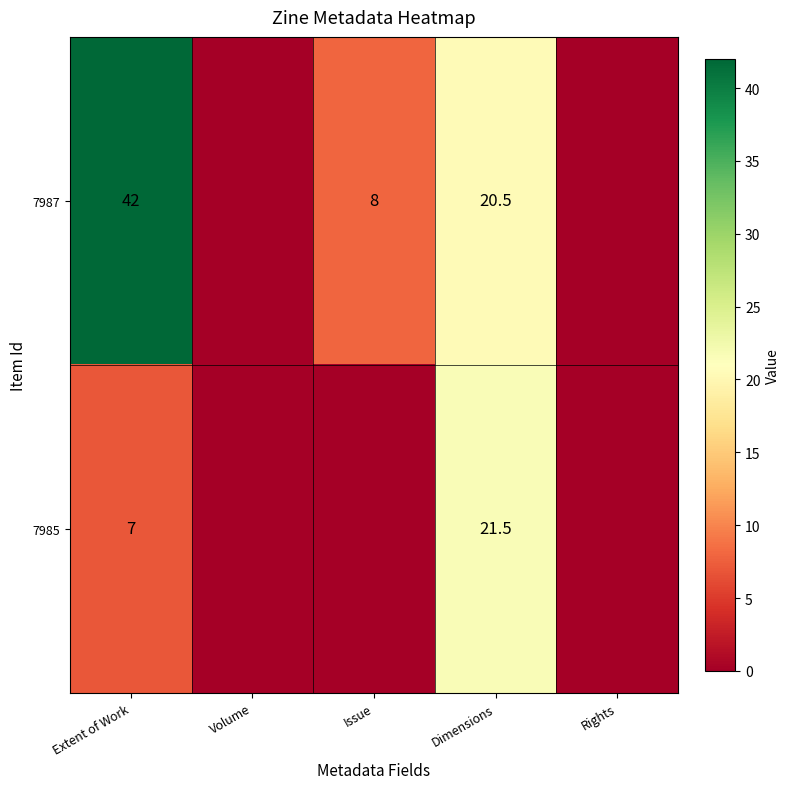

At Dimensions, list the series in order from smallest to largest.

7987, 7985